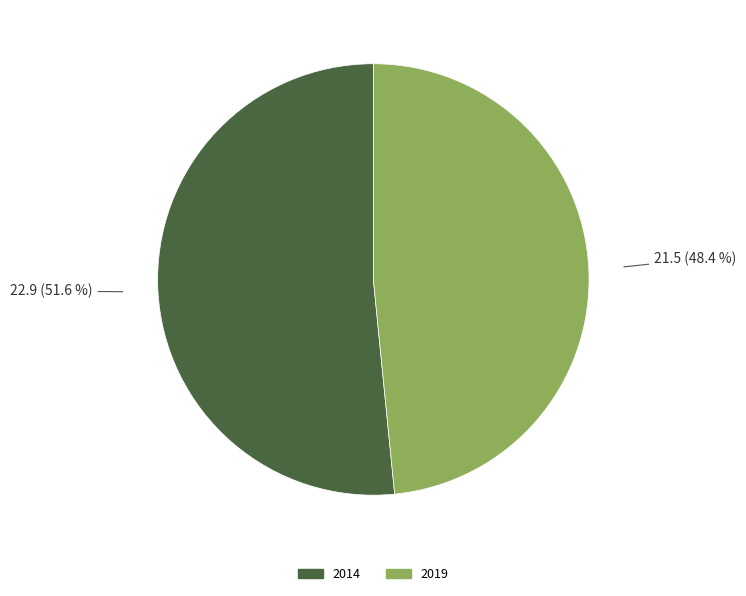

What is the ratio of the value at 2014 to the value at 2019?

1.1